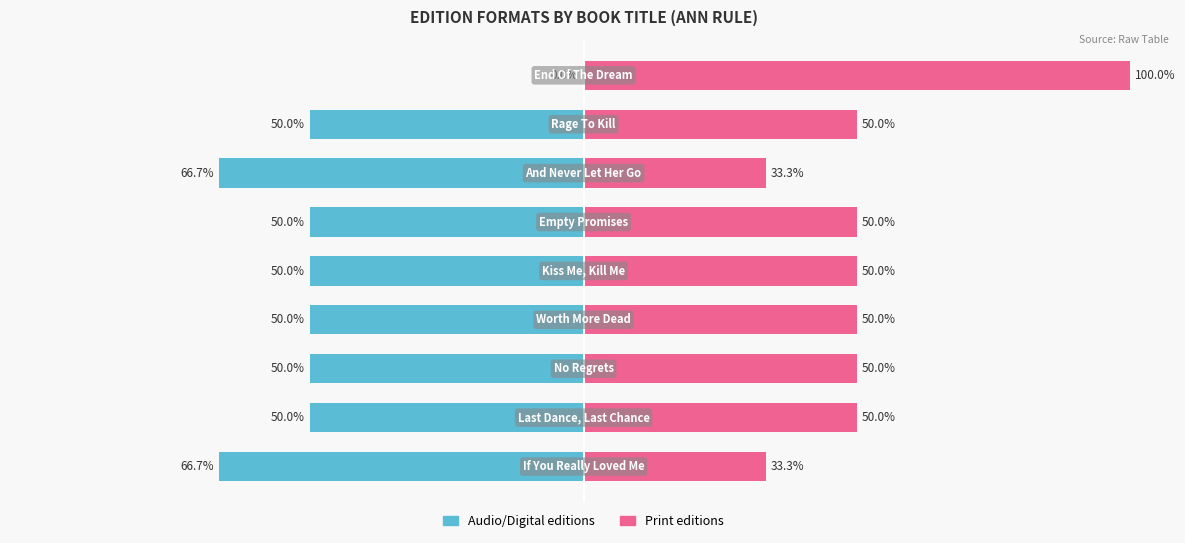

Reading left to right, list all the values displayed in this chart.

Audio/Digital editions: 0=-66.7	1=-50.0	2=-50.0	3=-50.0	4=-50.0	5=-50.0	6=-66.7	7=-50.0	8=0.0
Print editions: 0=33.3	1=50.0	2=50.0	3=50.0	4=50.0	5=50.0	6=33.3	7=50.0	8=100.0